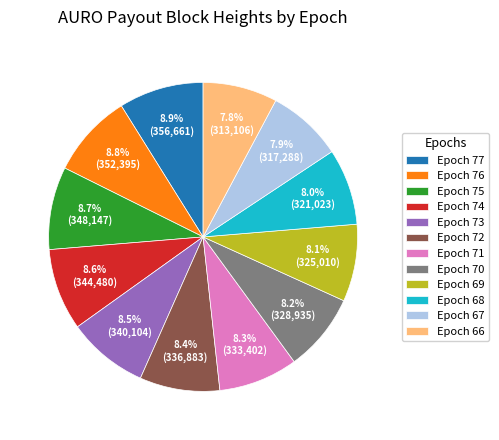

What is the ratio of the value at Epoch 75 to the value at Epoch 67?

1.1